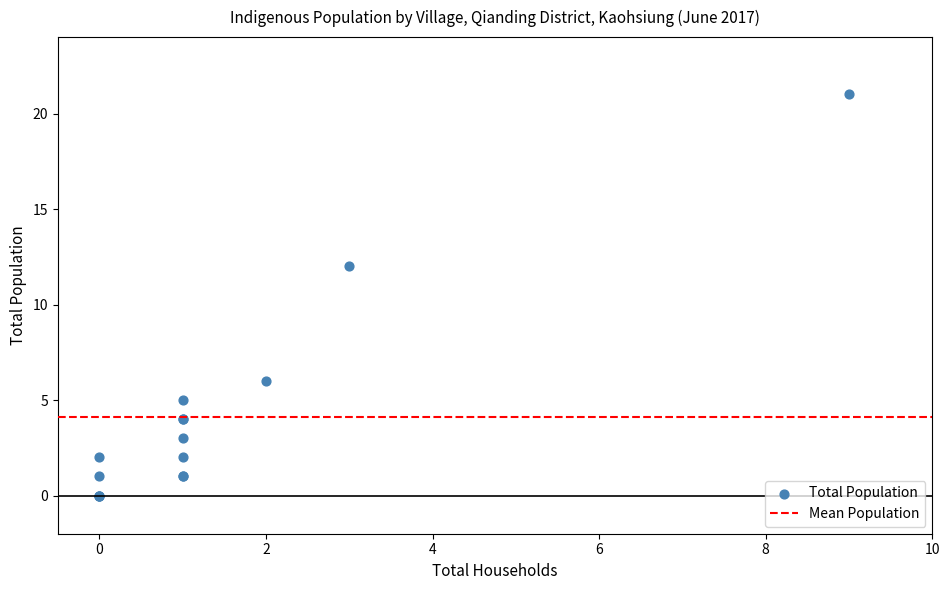

What Y value in the scatter plot is closest to 10?

12